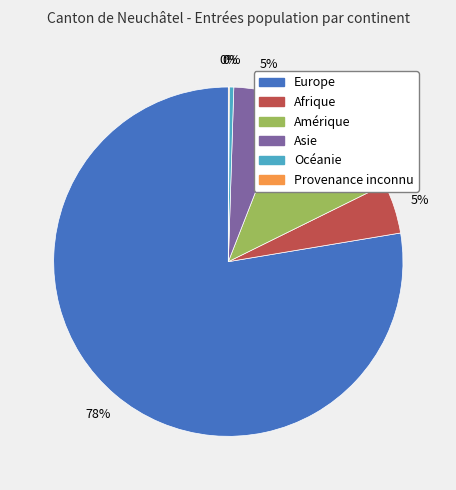

Does Asie account for over 50% of the chart?

No